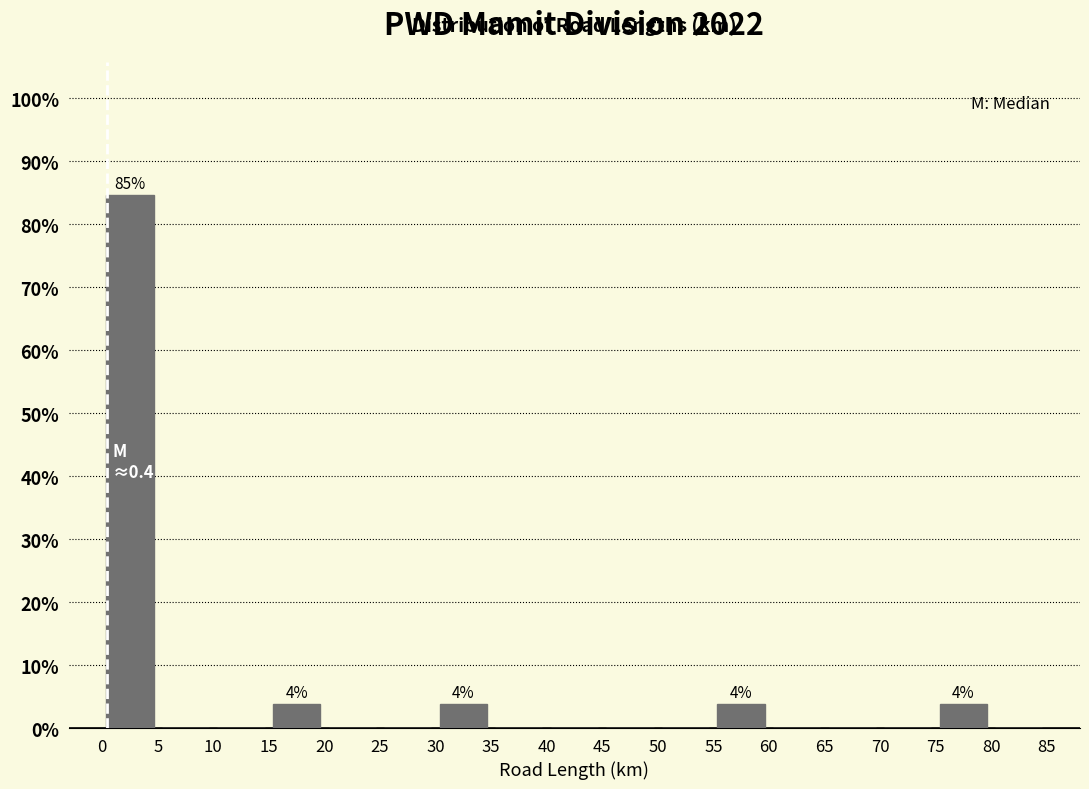

Over which range of the x-axis is the bar tallest?

0 to 5